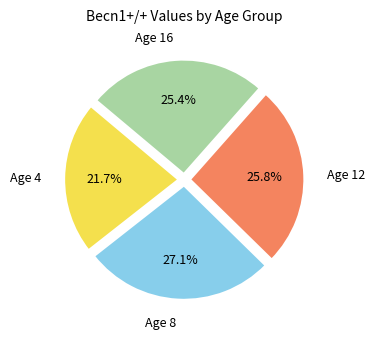

Is there any slice that represents more than half of the pie?

No